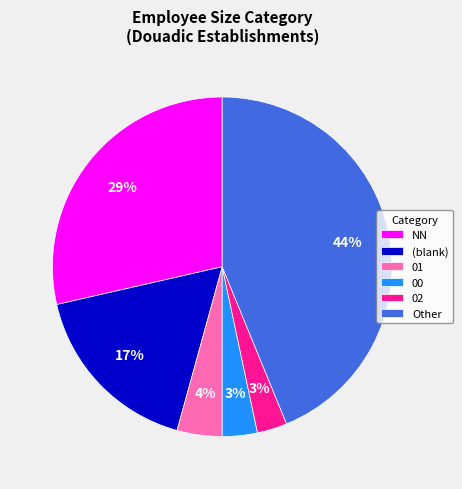

What is the largest slice in the pie chart?

Other